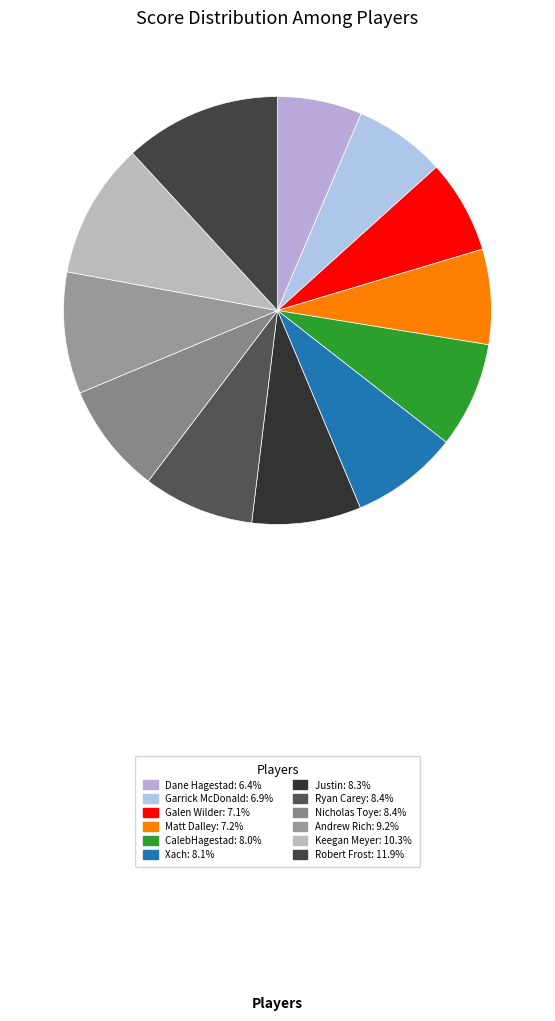

To the nearest percent, what percentage of the pie is Matt Dalley?

7%